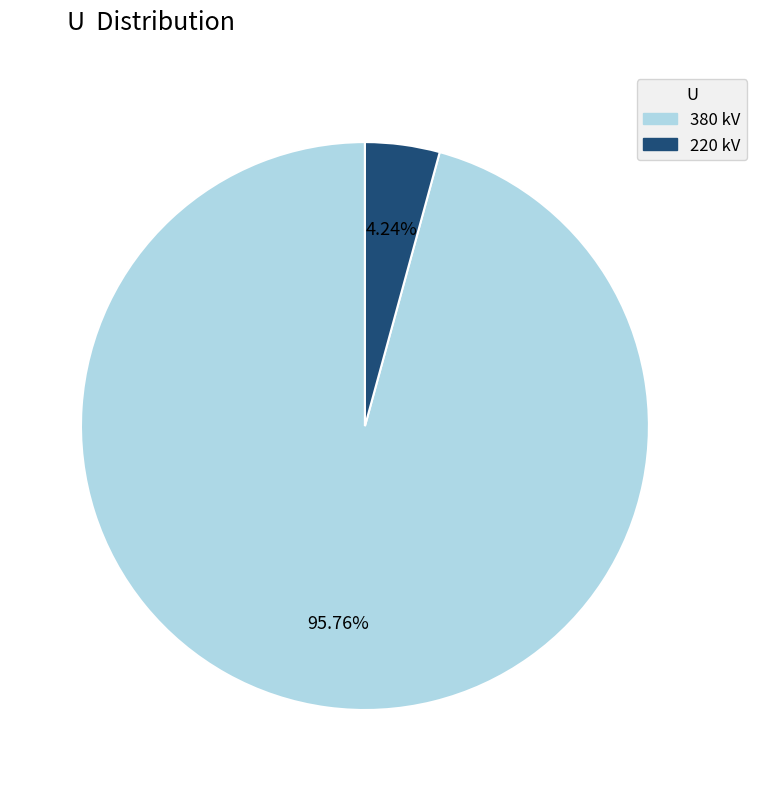

Is there a majority slice in this chart?

Yes